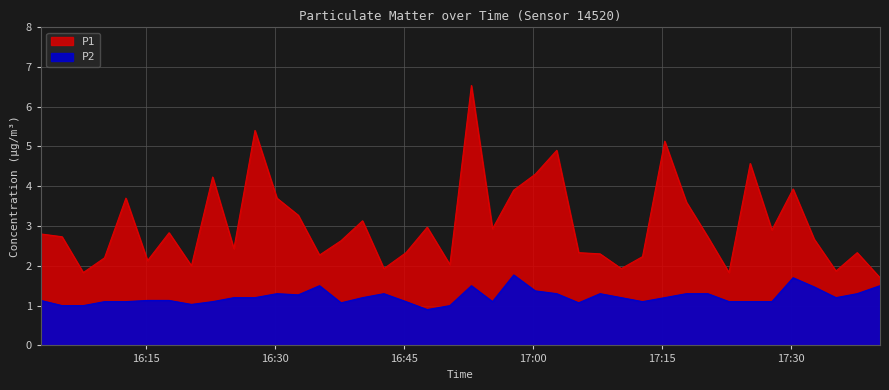

True or false: P1 and P2 cross at least once.

False